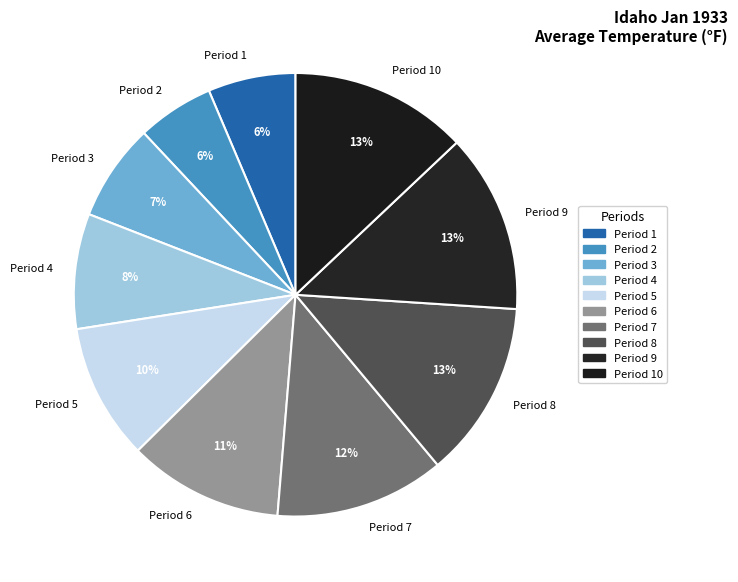

The Period 4 slice represents 8% of the pie. True or false?

True